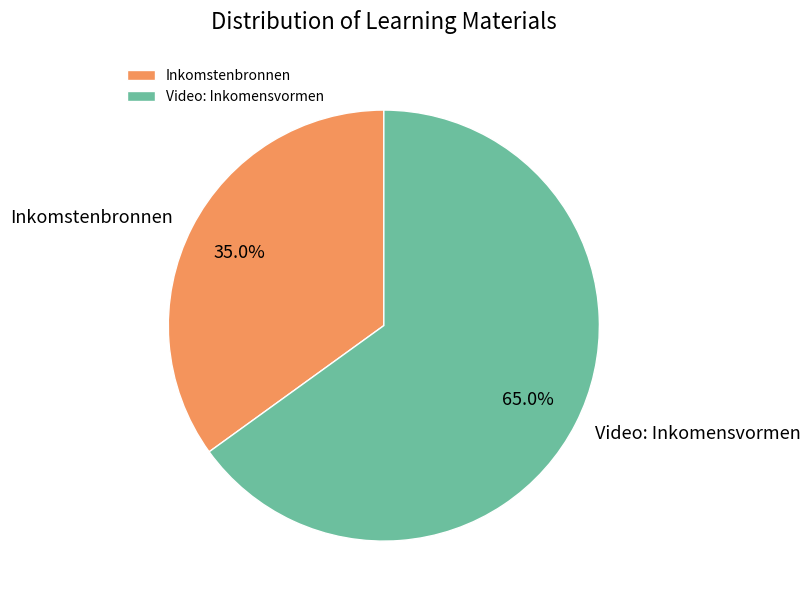

To the nearest percent, what percentage of the pie is Inkomstenbronnen?

35%